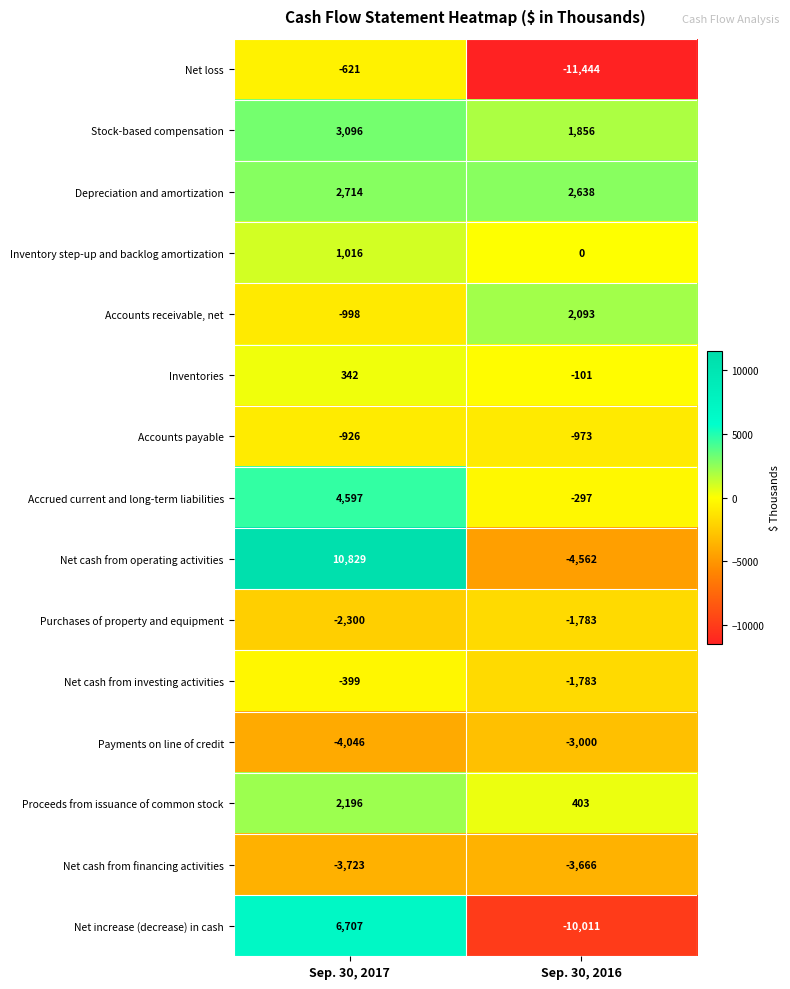

Reading left to right, transcribe all the data shown in this chart.

Net loss: -621	-11444
Stock-based compensation: 3096	1856
Depreciation and amortization: 2714	2638
Inventory step-up and backlog amortization: 1016	0
Accounts receivable, net: -998	2093
Inventories: 342	-101
Accounts payable: -926	-973
Accrued current and long-term liabilities: 4597	-297
Net cash from operating activities: 10829	-4562
Purchases of property and equipment: -2300	-1783
Net cash from investing activities: -399	-1783
Payments on line of credit: -4046	-3000
Proceeds from issuance of common stock: 2196	403
Net cash from financing activities: -3723	-3666
Net increase (decrease) in cash: 6707	-10011